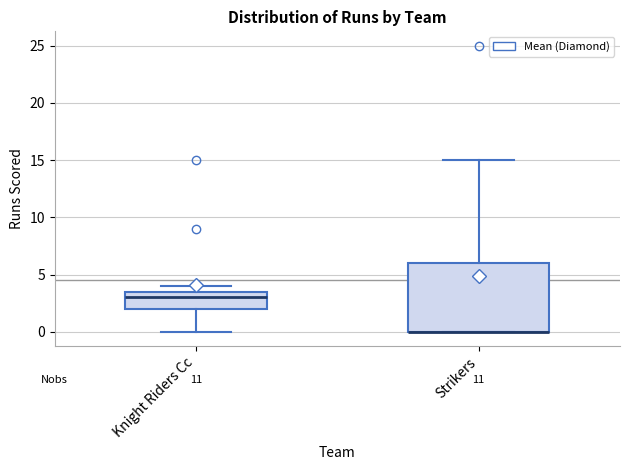

Which box is the tallest, from its lower edge to its upper edge?

Strikers